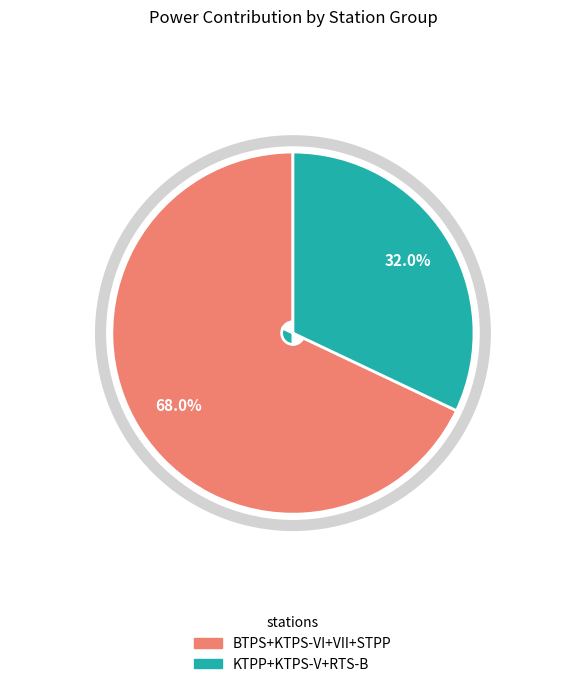

Does any single category account for the majority?

Yes